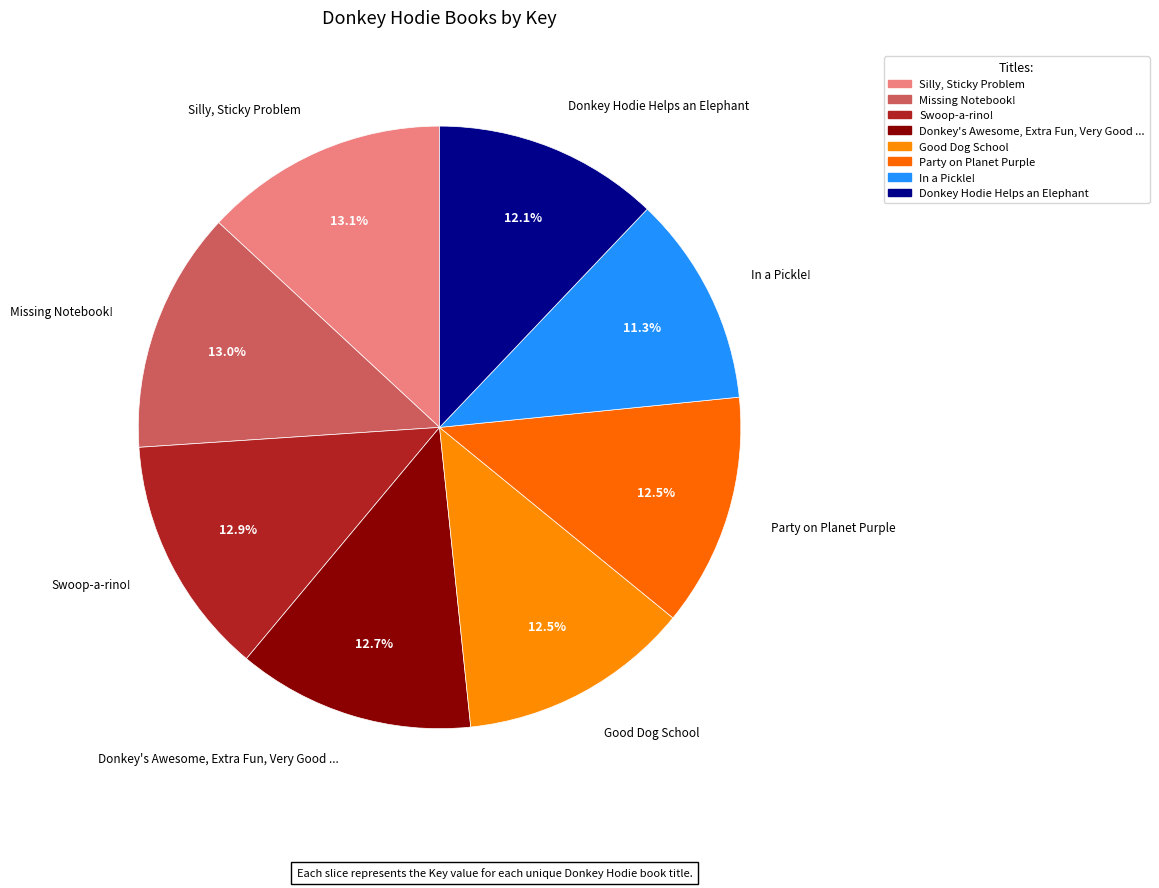

How many segments does this pie chart have?

8